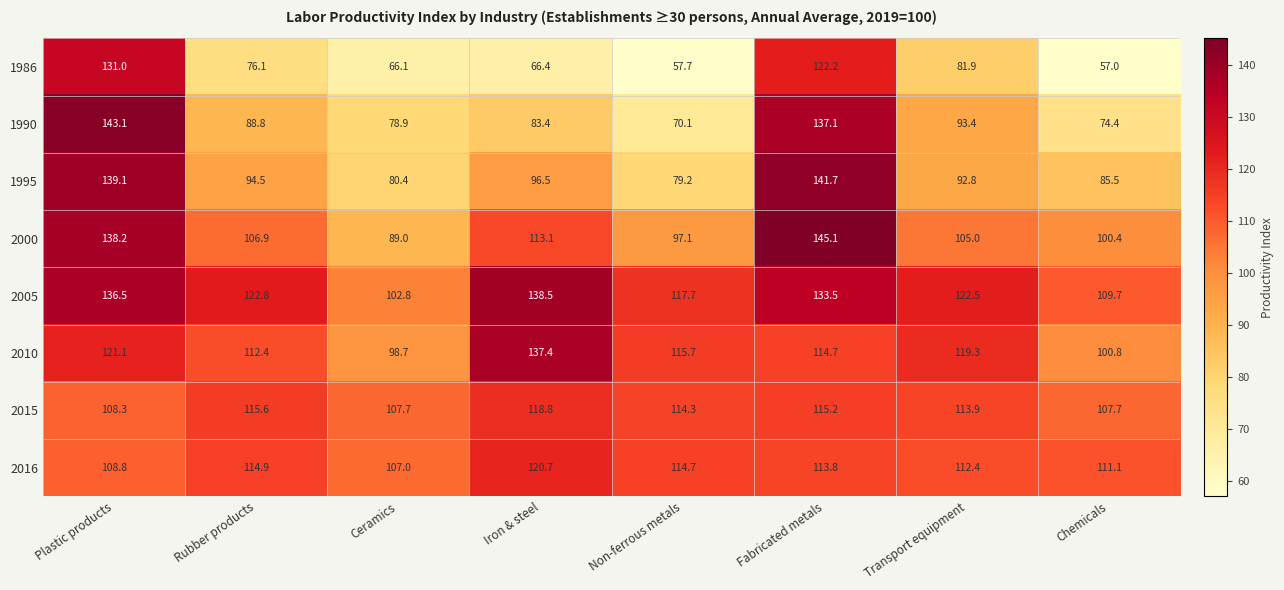

Rank the categories by 1990 value from lowest to highest.

Non-ferrous metals, Chemicals, Ceramics, Iron & steel, Rubber products, Transport equipment, Fabricated metals, Plastic products